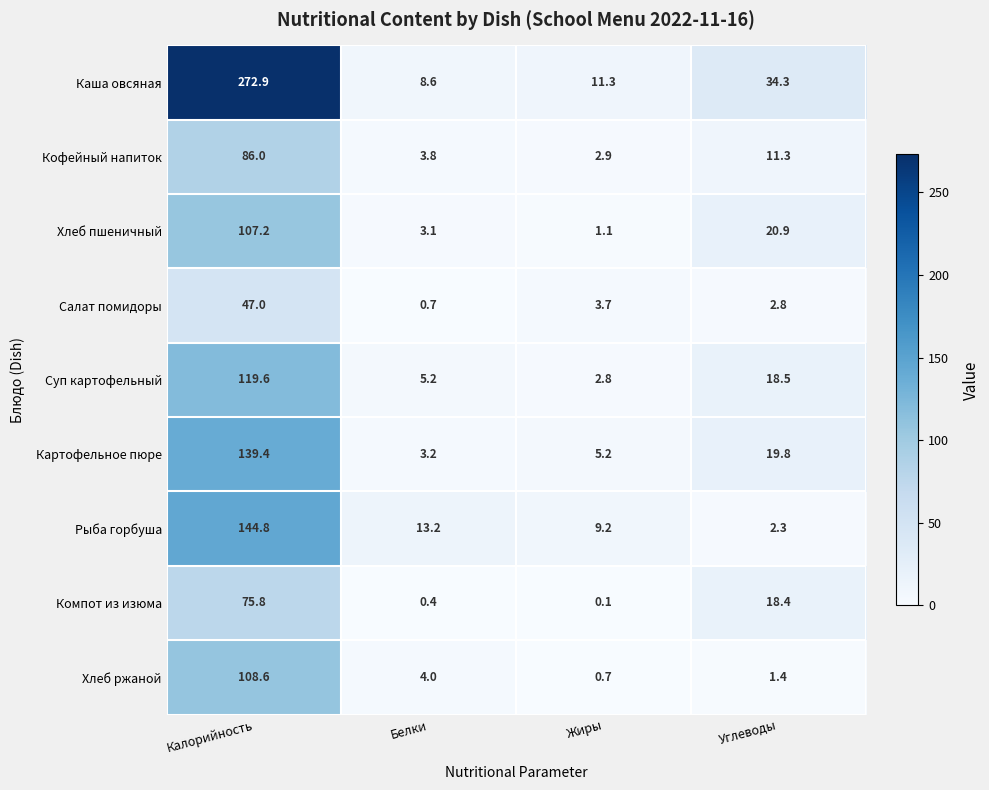

Which series has the widest spread of values?

Каша овсяная